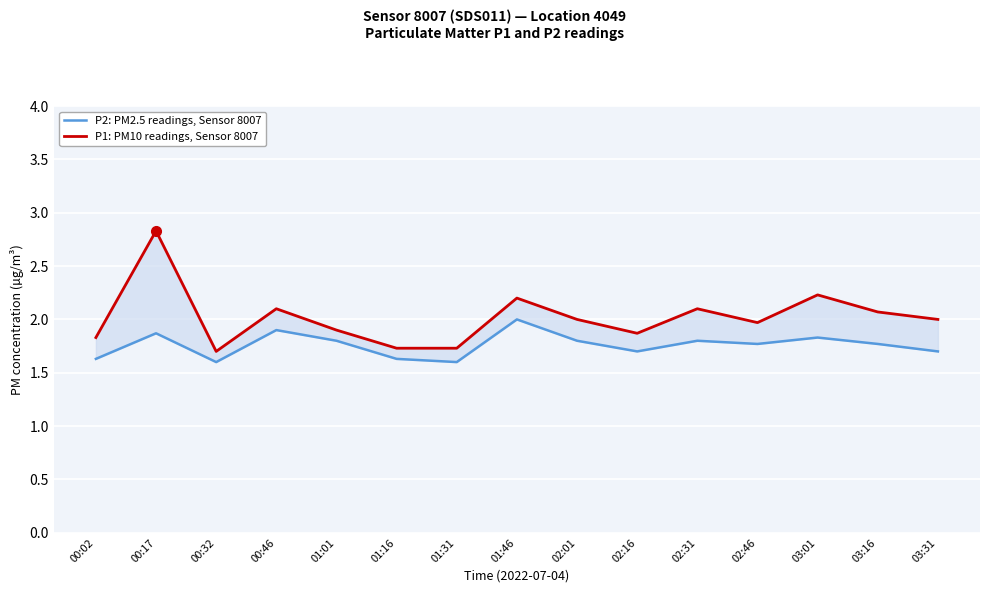

List the series in order of their overall mean, lowest first.

P2: PM2.5 readings, Sensor 8007, P1: PM10 readings, Sensor 8007